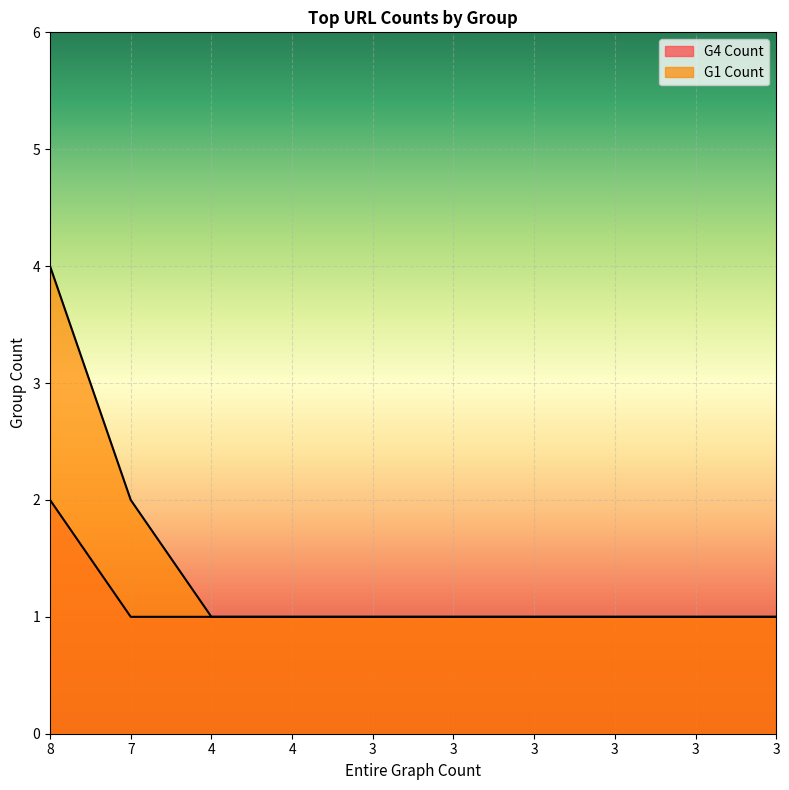

What is the difference between the maximum and minimum values in the G4 Count series?

1